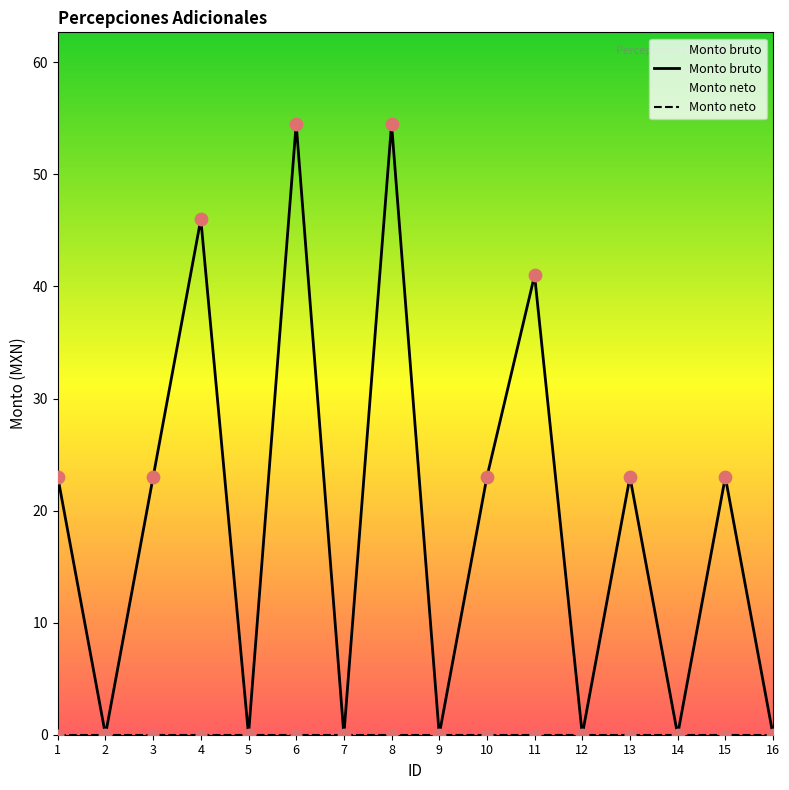

At how many categories does at least one series exceed 53?

2